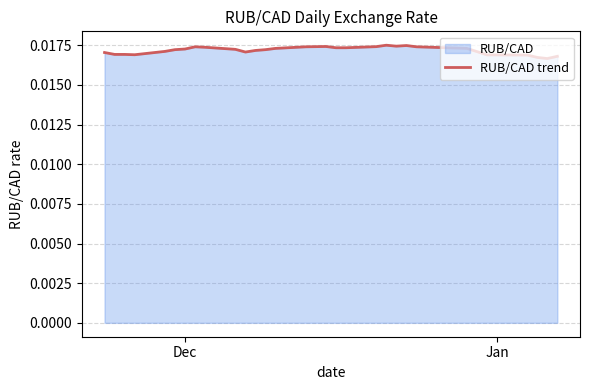

Does the chart display data point markers on the line(s)?

No